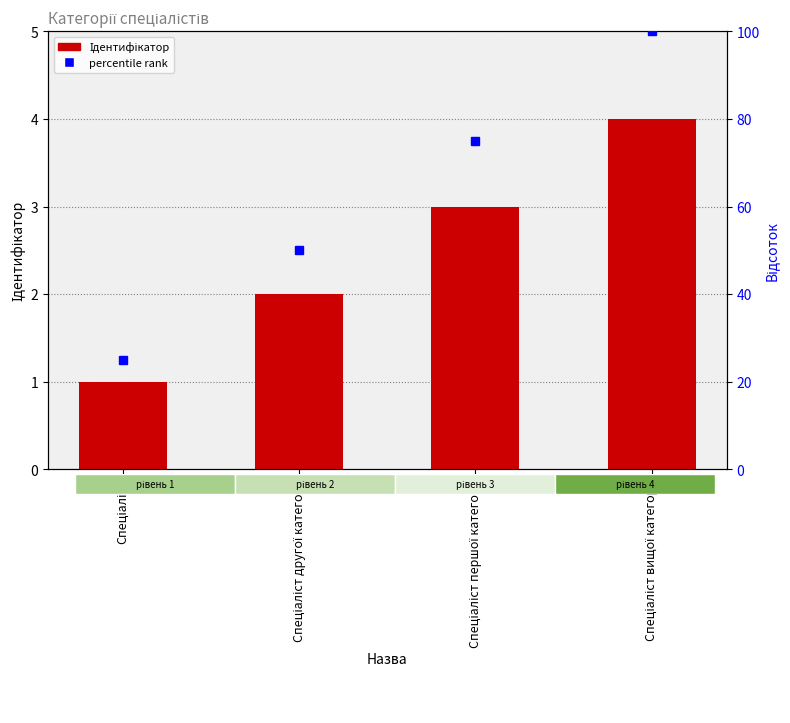

List the labels in order of value, smallest first.

Спеціаліст, Спеціаліст другої категорії, Спеціаліст першої категорії, Спеціаліст вищої категорії